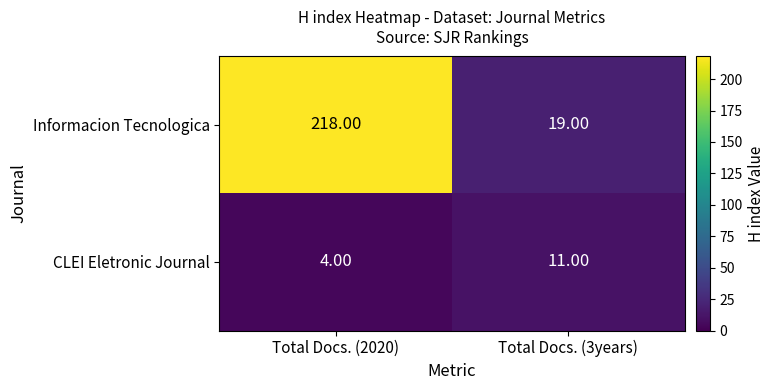

At which category is the sum across all series the highest?

Total Docs. (2020)